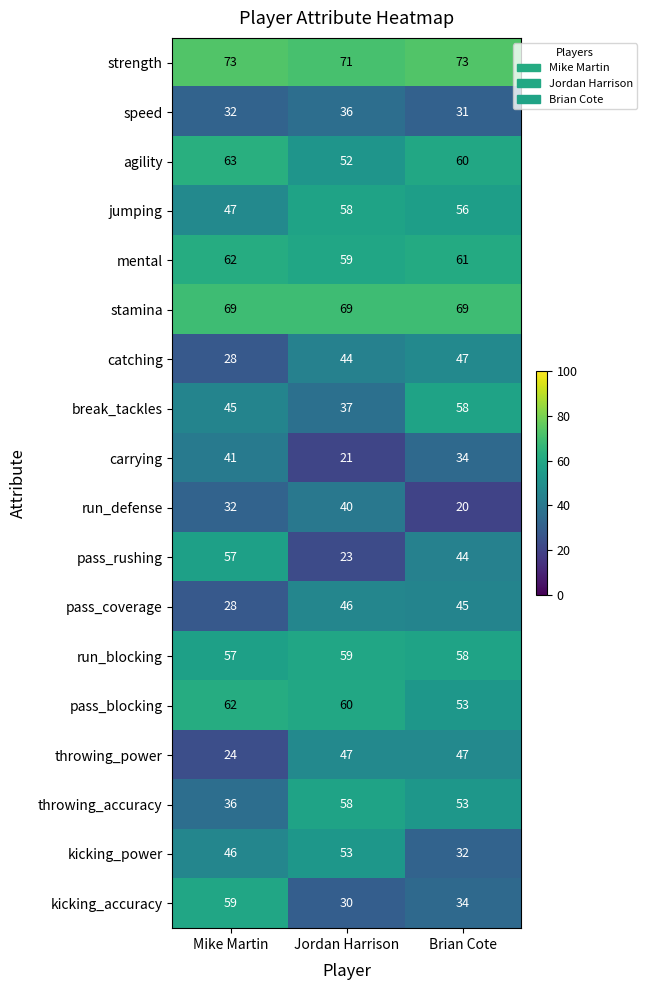

Is it true that pass_rushing equals 57 at Mike Martin?

True